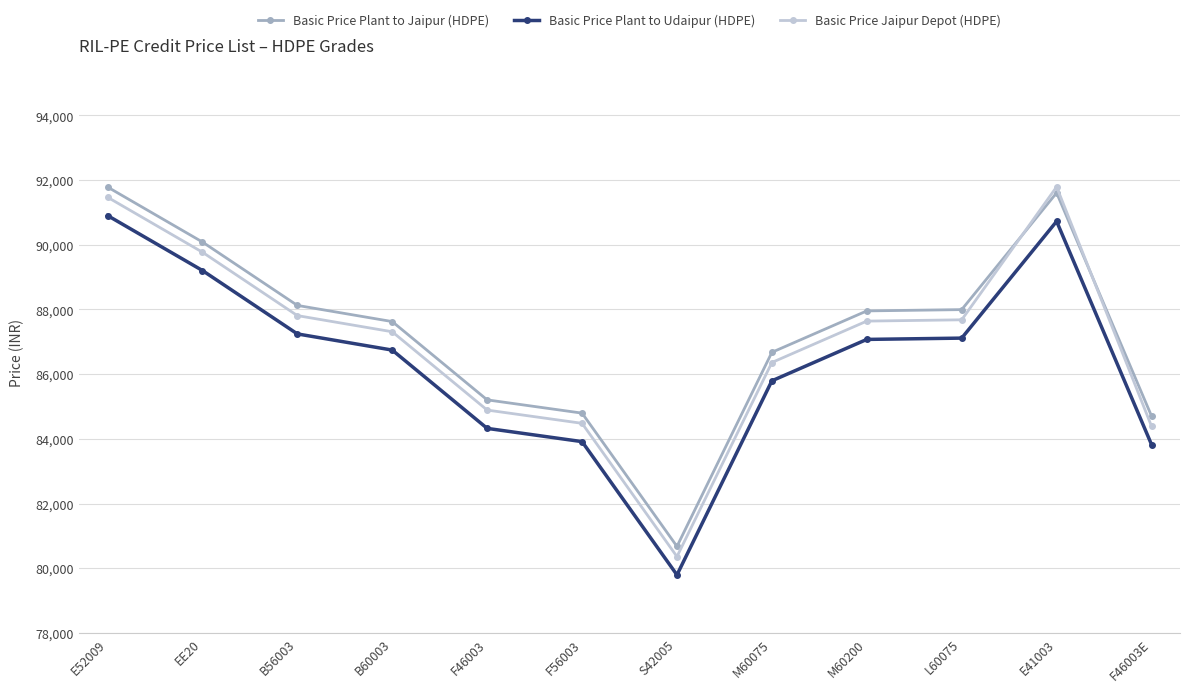

How many data points does each series have?

12